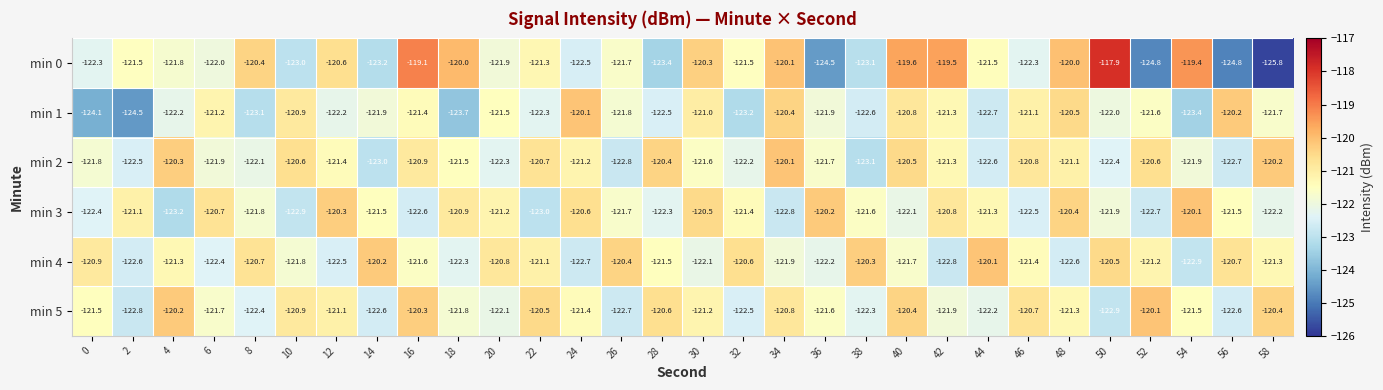

True or false: min 4 has a value of -172.8 at 52.

False